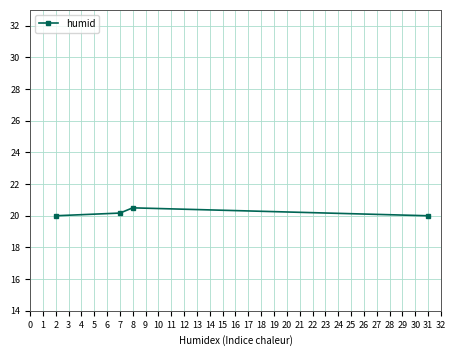

Approximately how many times larger is the value at 7 compared to 31?

1.0